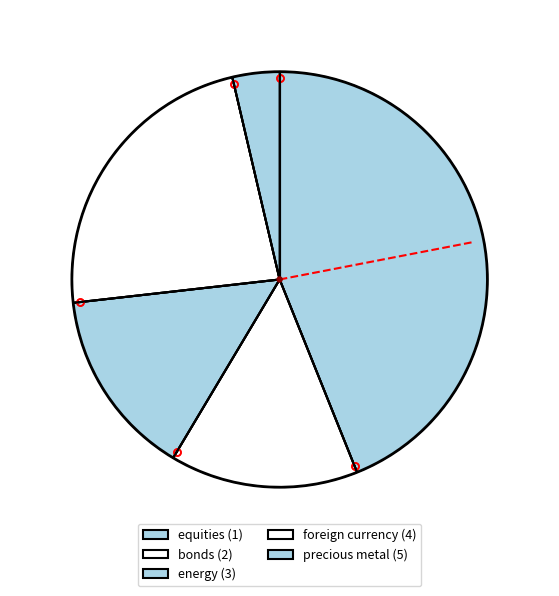

Is equities (1) the majority of the pie?

No